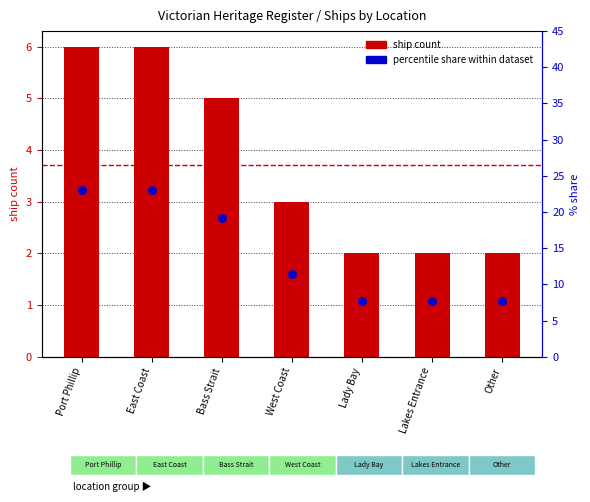

Which series contains the highest Y value?

percentile share within dataset